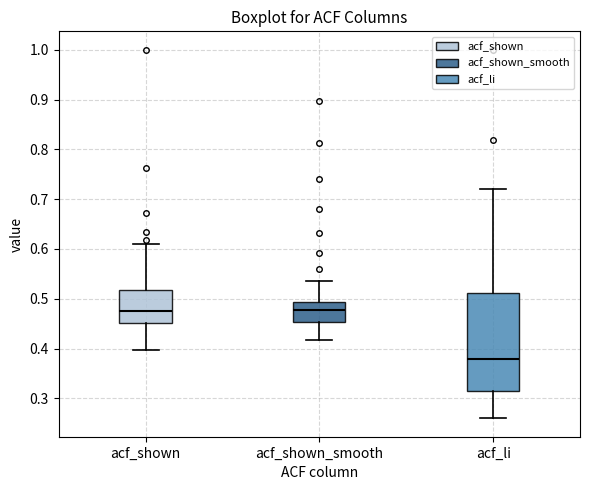

Which box is the tallest, from its lower edge to its upper edge?

acf_li